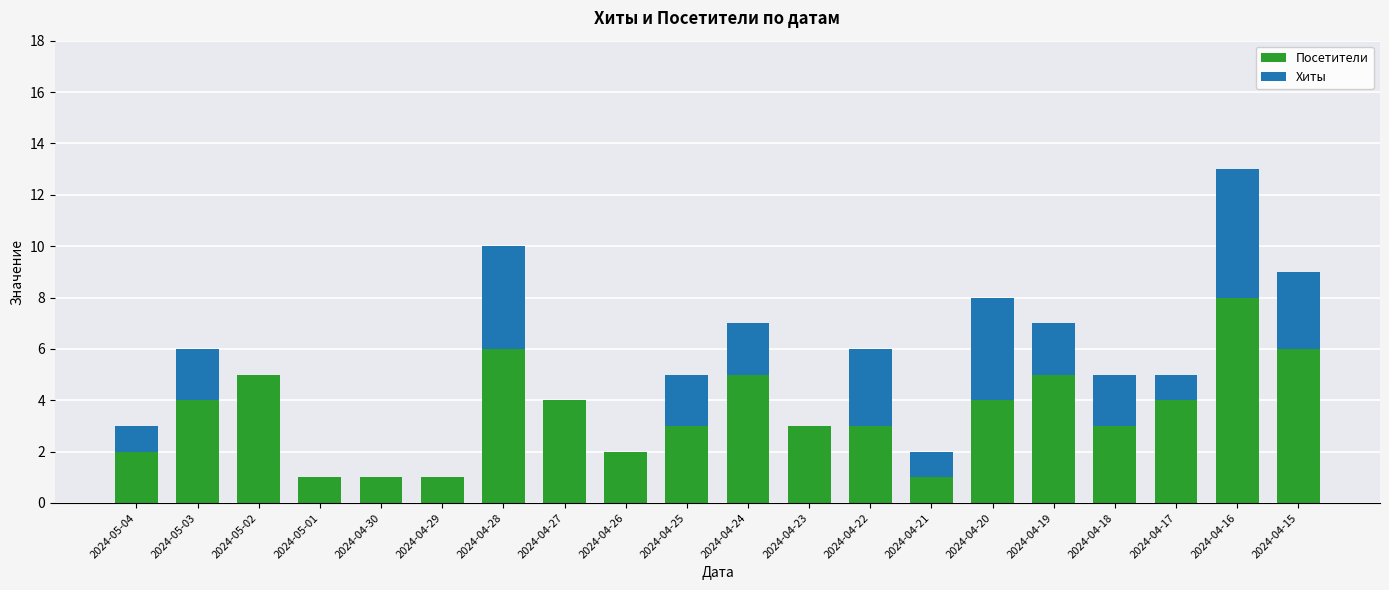

What value does the Посетители series have at 2024-04-20?

4